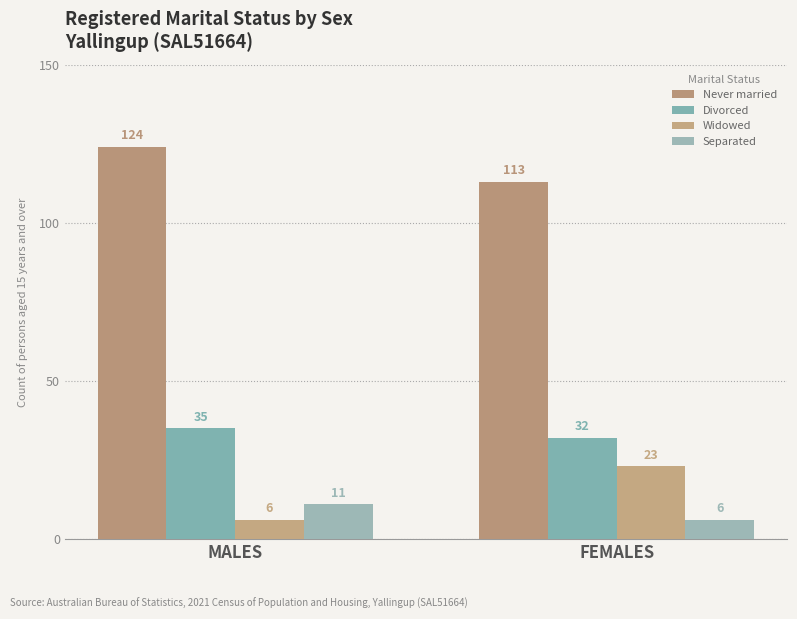

Which series has the largest total across all categories?

Never married